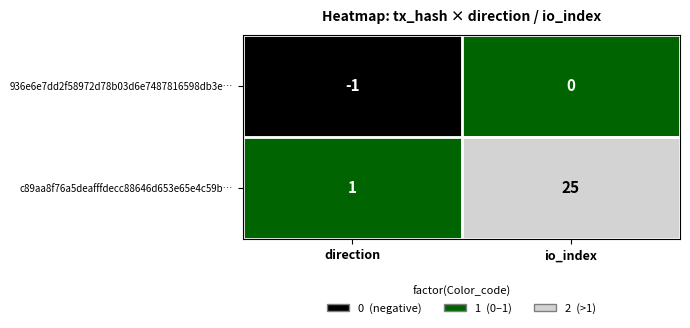

At which category does the chart reach its minimum across all series?

direction